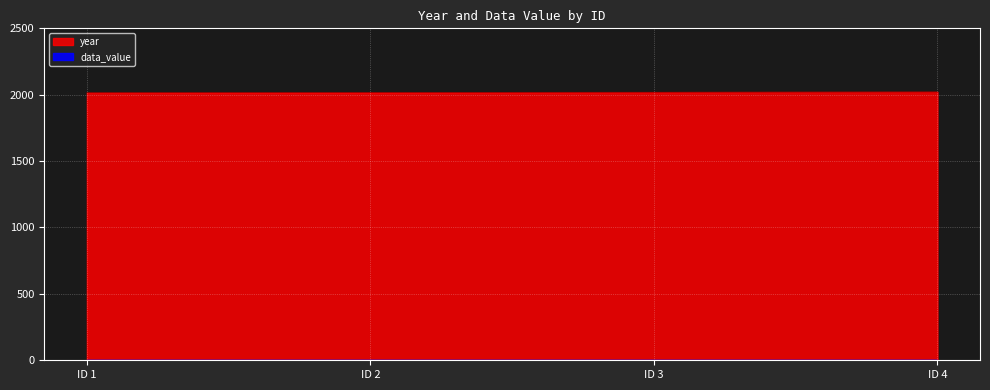

What value does the data have at ID 1?

2015